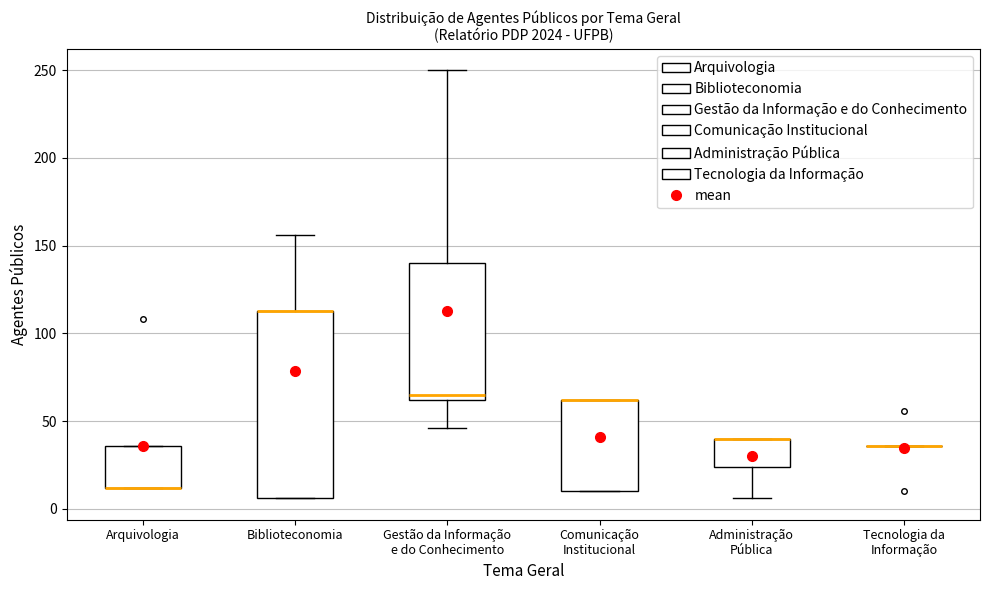

Reading left to right, transcribe this box plot: for each box, give where its median line is, the range the box spans, and where its two whiskers end, as read against the y-axis. The values are not printed on the chart, so give them approximately, as read against the axis.

Arquivologia: median 10 (drawn on the box's lower edge), box 10 to 35, whiskers 10 to 35
Biblioteconomia: median 115 (drawn on the box's upper edge), box 5 to 115, whiskers 5 to 155
Gestão da Informação e do Conhecimento: median 65, box 60 to 140, whiskers 45 to 250
Comunicação Institucional: median 60 (drawn on the box's upper edge), box 10 to 60, whiskers 10 to 60
Administração Pública: median 40 (drawn on the box's upper edge), box 25 to 40, whiskers 5 to 40
Tecnologia da Informação: box collapsed to a line at 35, whiskers 35 to 35